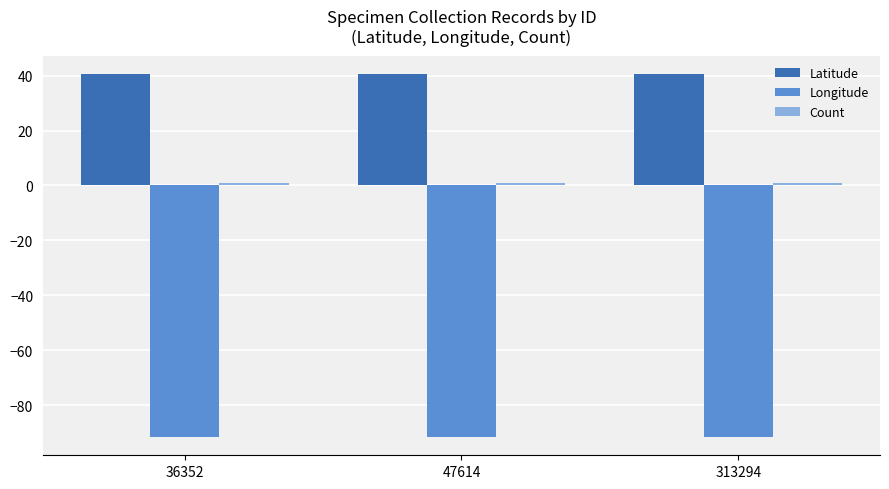

What is the value of the Latitude bar at the 1st from the left?

40.6